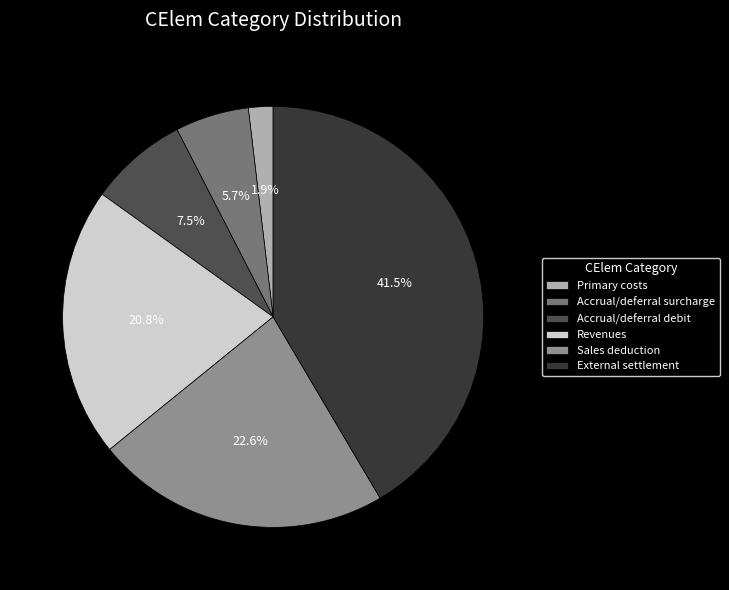

What is the ratio of the value at External settlement to the value at Revenues?

2.0